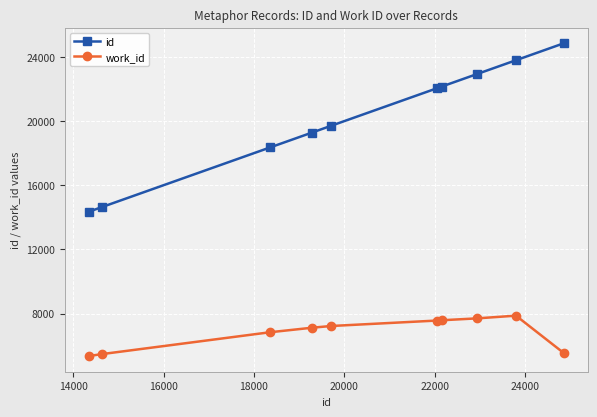

Does the chart display data point markers on the line(s)?

Yes